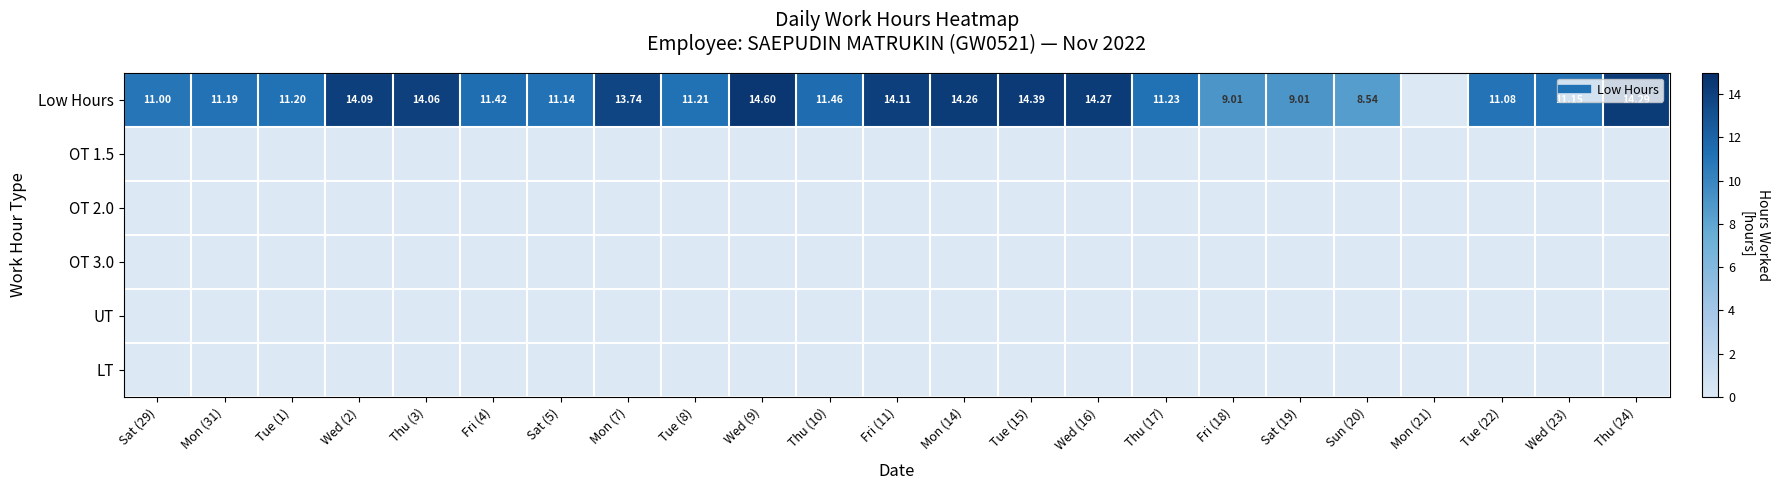

What is the difference between the highest and lowest values at Thu (17)?

11.2